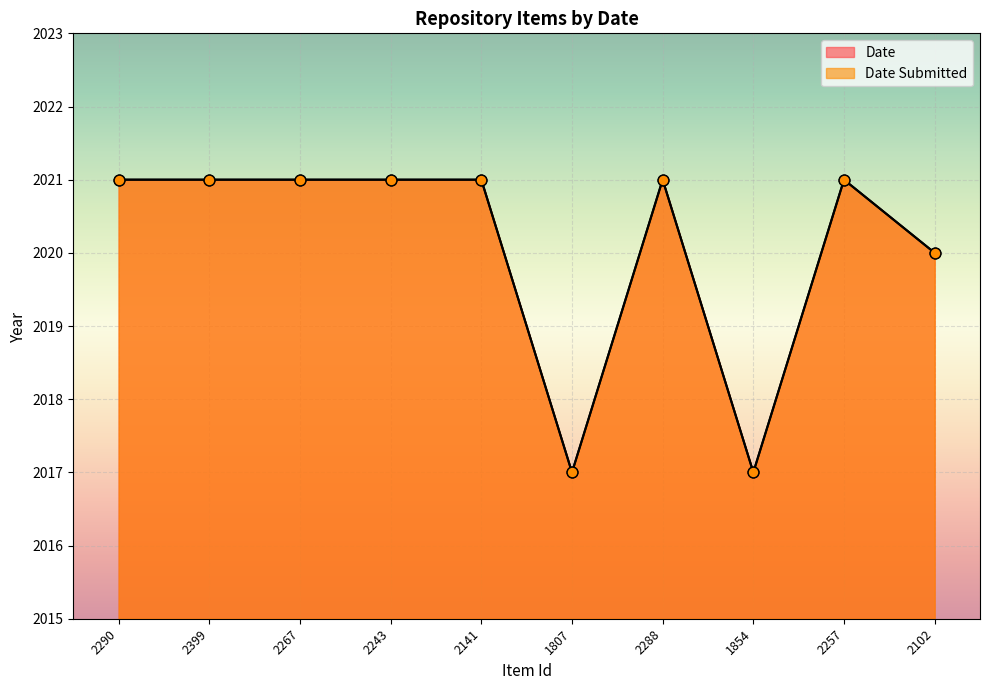

Which series has the widest spread of Y values?

Date